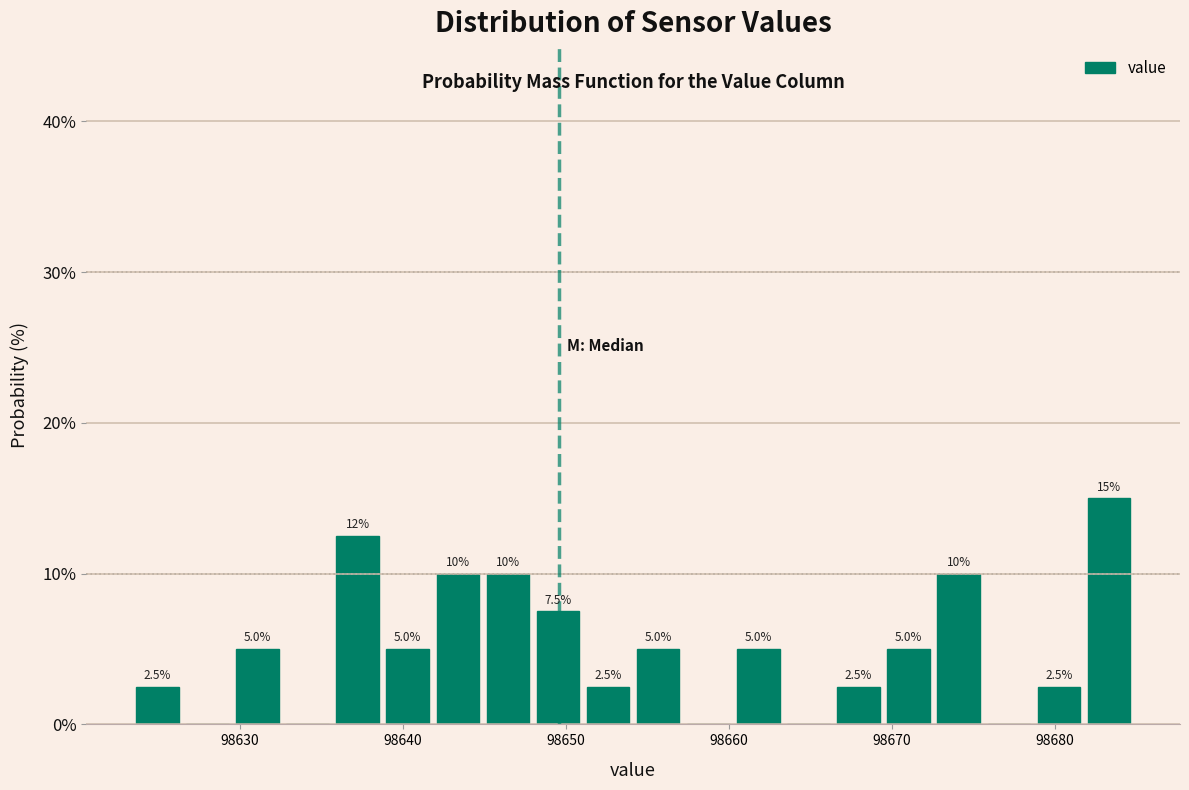

Read against the x-axis, roughly where is the centre of the tallest bar?

98683